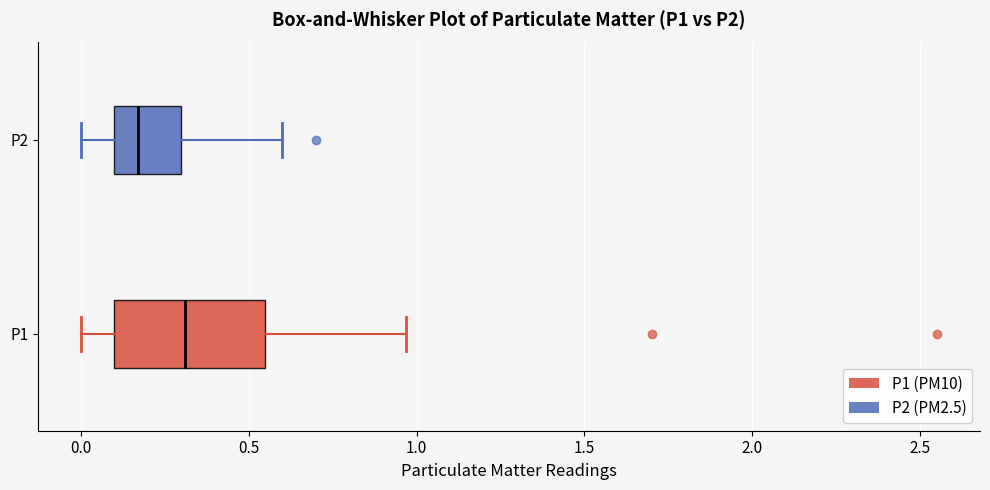

Reading bottom to top, transcribe this box plot: for each box, give where its median line is, the range the box spans, and where its two whiskers end, as read against the x-axis. The values are not printed on the chart, so give them approximately, as read against the axis.

P1: median 0.30, box 0.10 to 0.55, whiskers 0.00 to 0.95
P2: median 0.15, box 0.10 to 0.30, whiskers 0.00 to 0.60